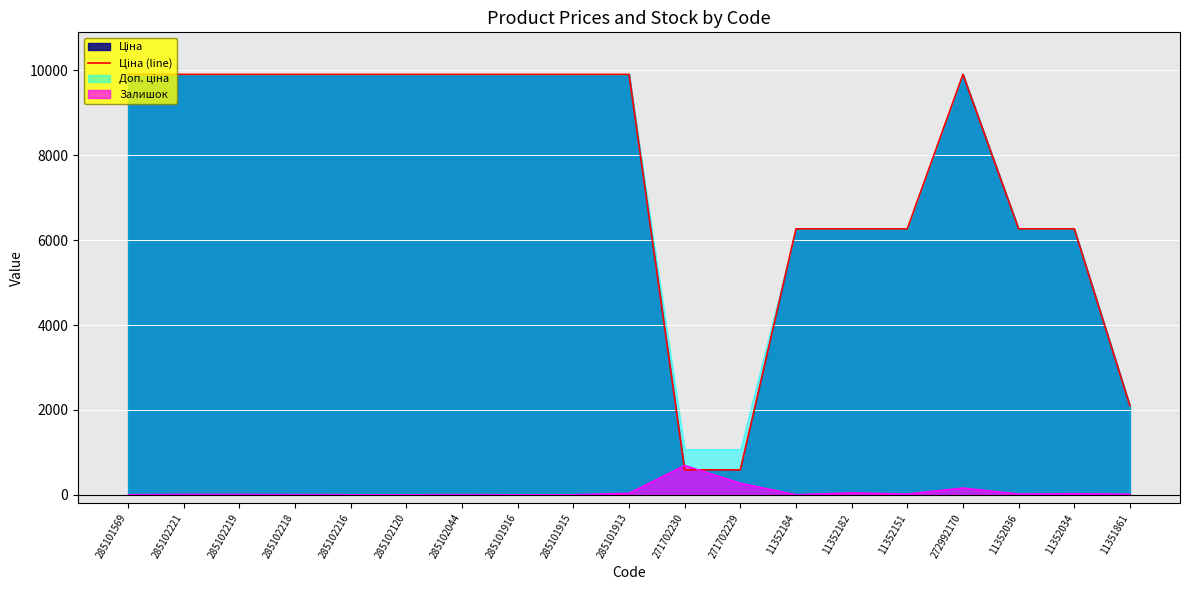

How many categories are shown in the chart?

19